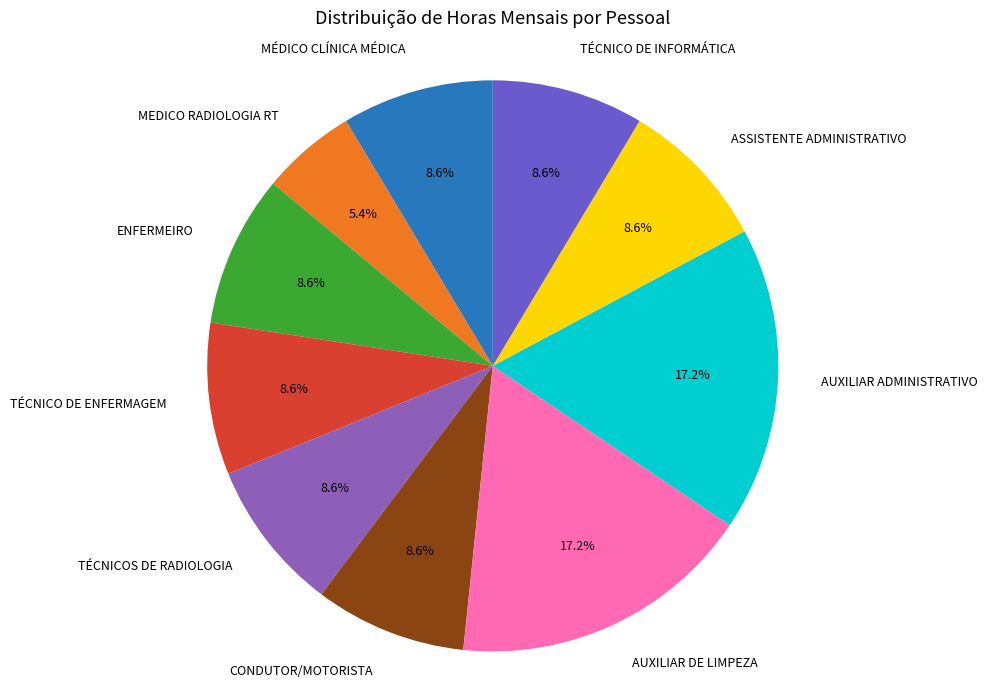

True or false: TÉCNICOS DE RADIOLOGIA accounts for 9% of the total.

True